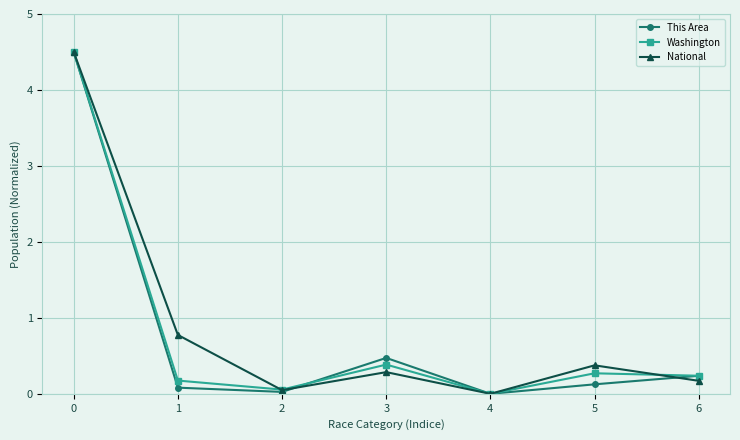

True or false: This Area has more than 0 interior local peaks.

True